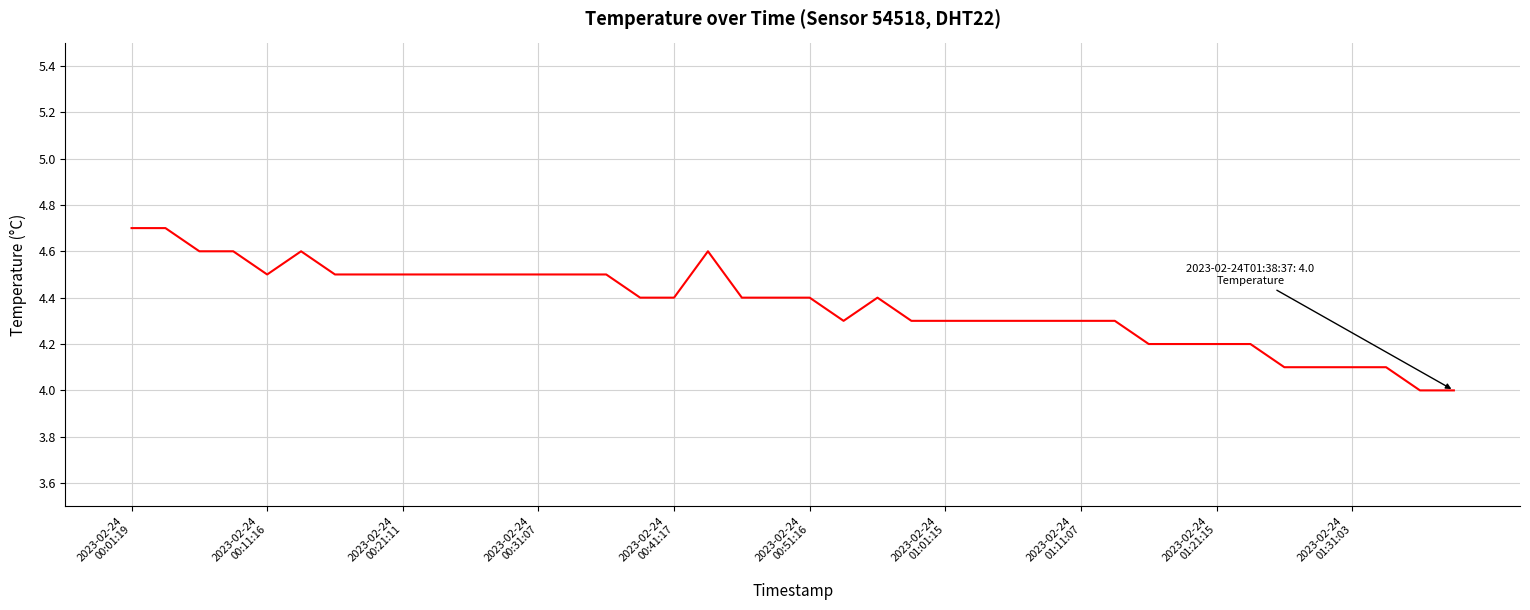

What is the smallest value displayed?

4.0